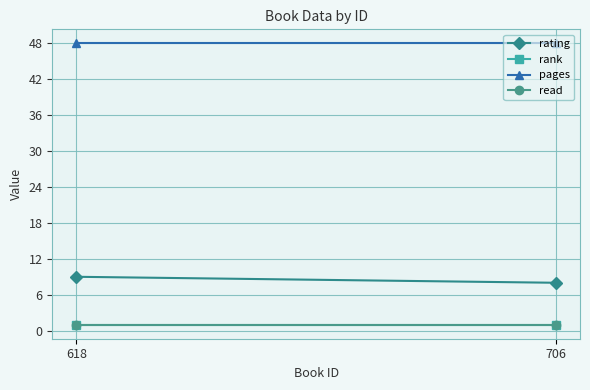

At which category is the sum across all series the highest?

618